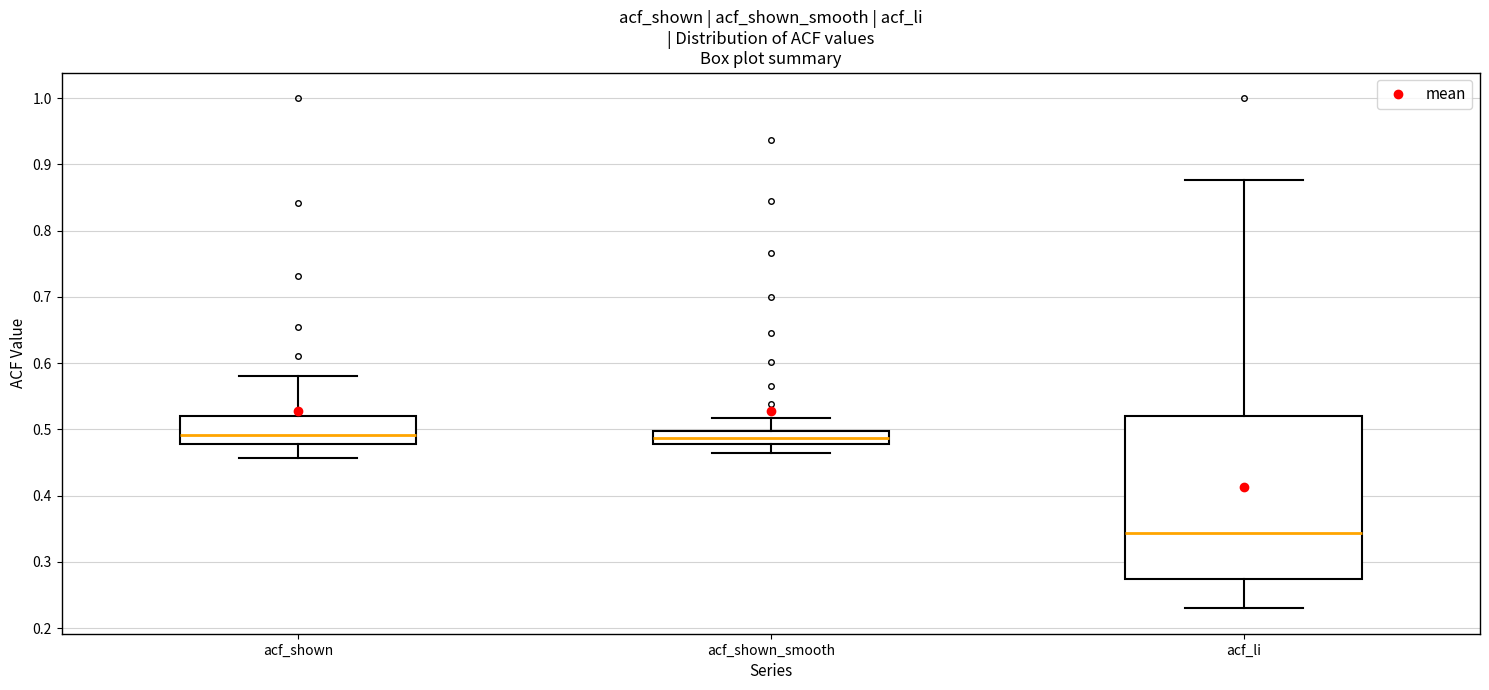

Reading left to right, transcribe this box plot: for each box, give where its median line is, the range the box spans, and where its two whiskers end, as read against the y-axis. The values are not printed on the chart, so give them approximately, as read against the axis.

acf_shown: median 0.49, box 0.48 to 0.52, whiskers 0.46 to 0.58
acf_shown_smooth: median 0.49, box 0.48 to 0.50, whiskers 0.47 to 0.52
acf_li: median 0.34, box 0.27 to 0.52, whiskers 0.23 to 0.88